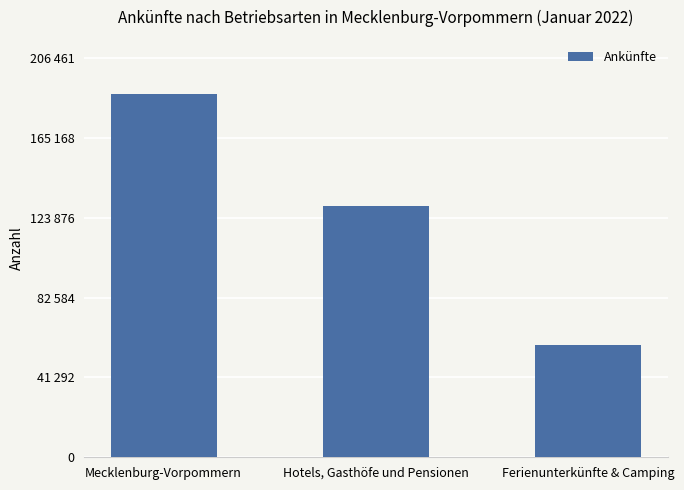

Rank the categories by value from highest to lowest.

Mecklenburg-Vorpommern, Hotels, Gasthöfe und Pensionen, Ferienunterkünfte & Camping